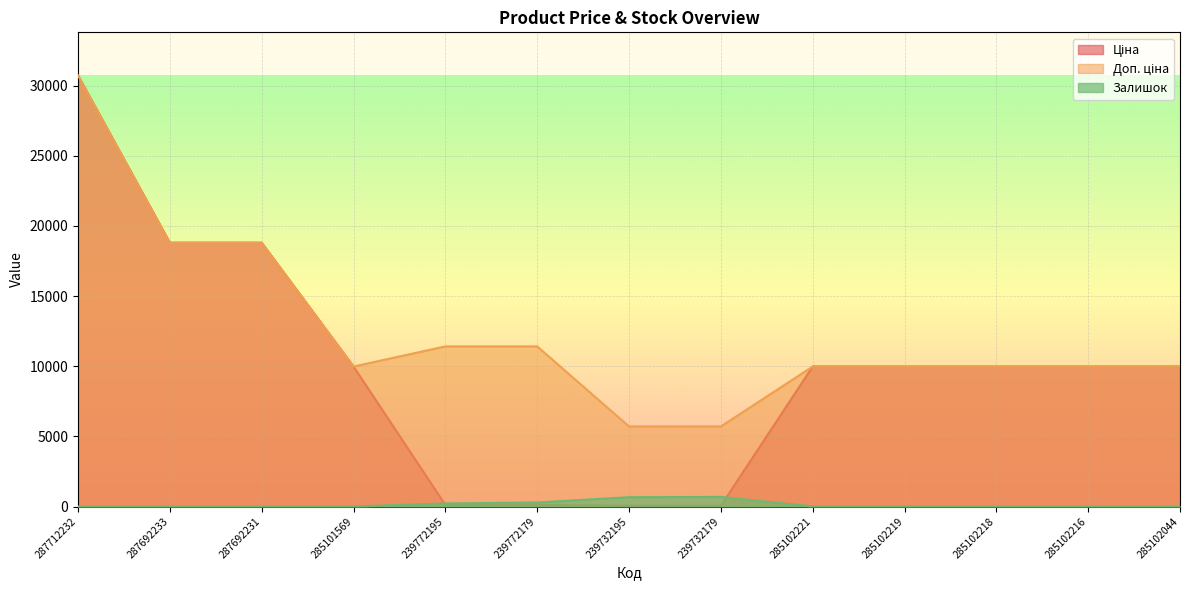

What is the difference between the maximum and second lowest values in the Залишок series?

686.0